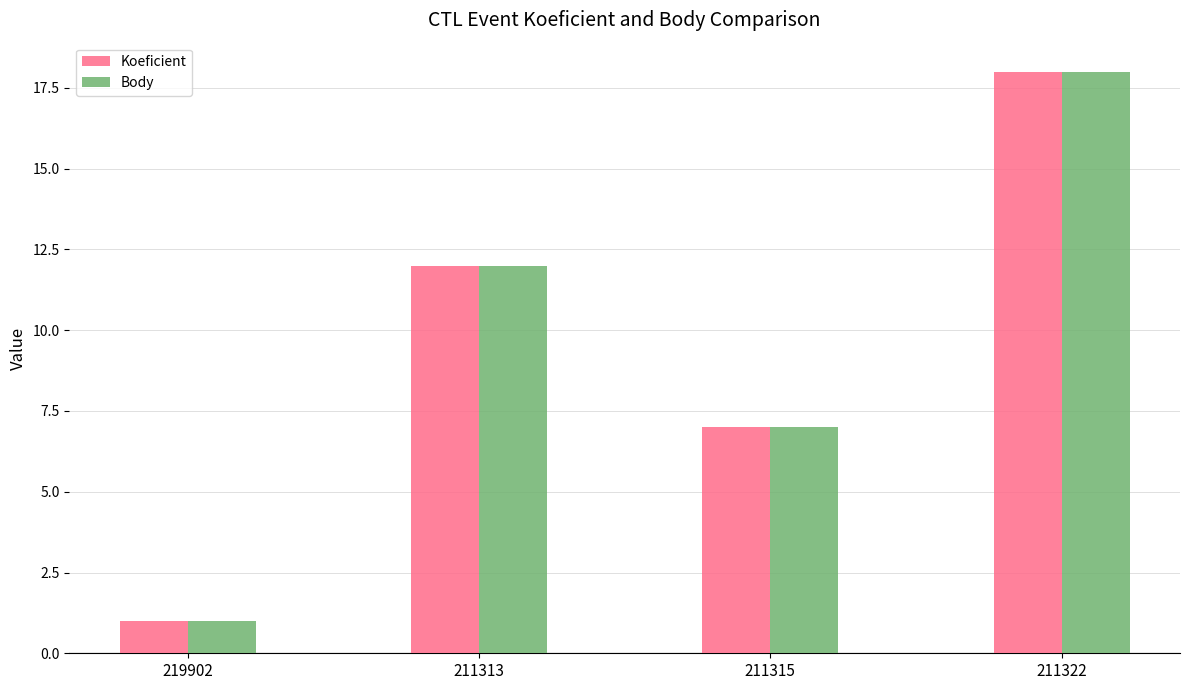

Reading left to right, transcribe all the data shown in this chart.

Koeficient: 219902=1	211313=12	211315=7	211322=18
Body: 219902=1	211313=12	211315=7	211322=18